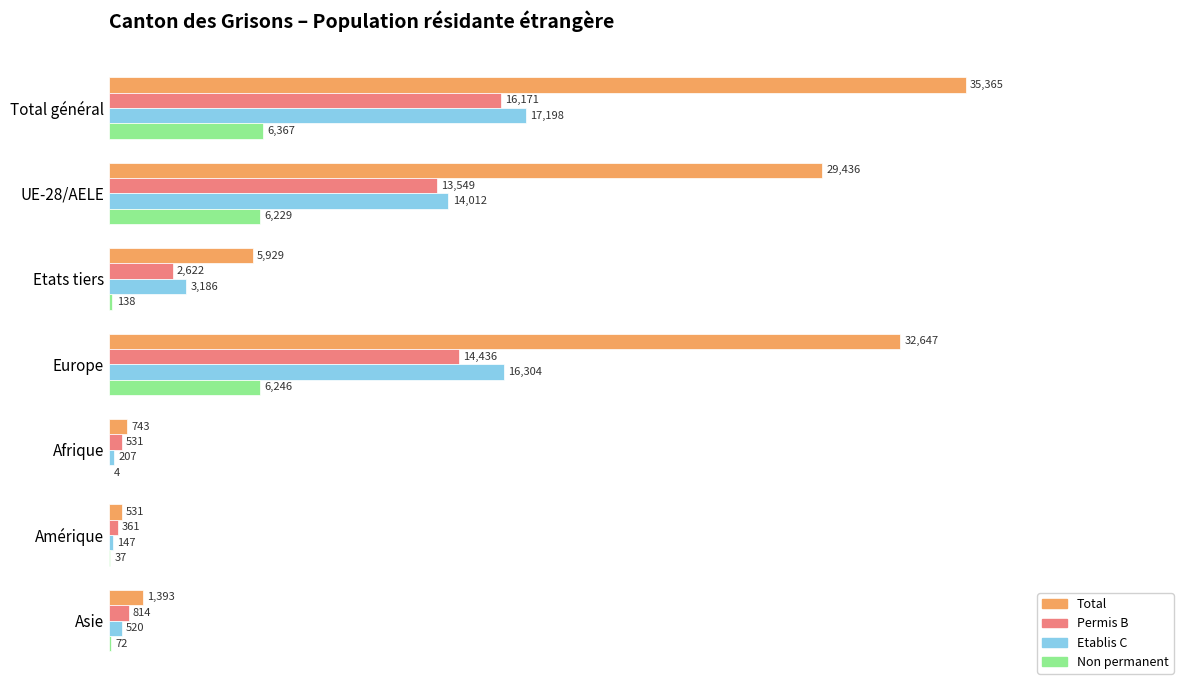

Which series has the widest spread of values?

Total